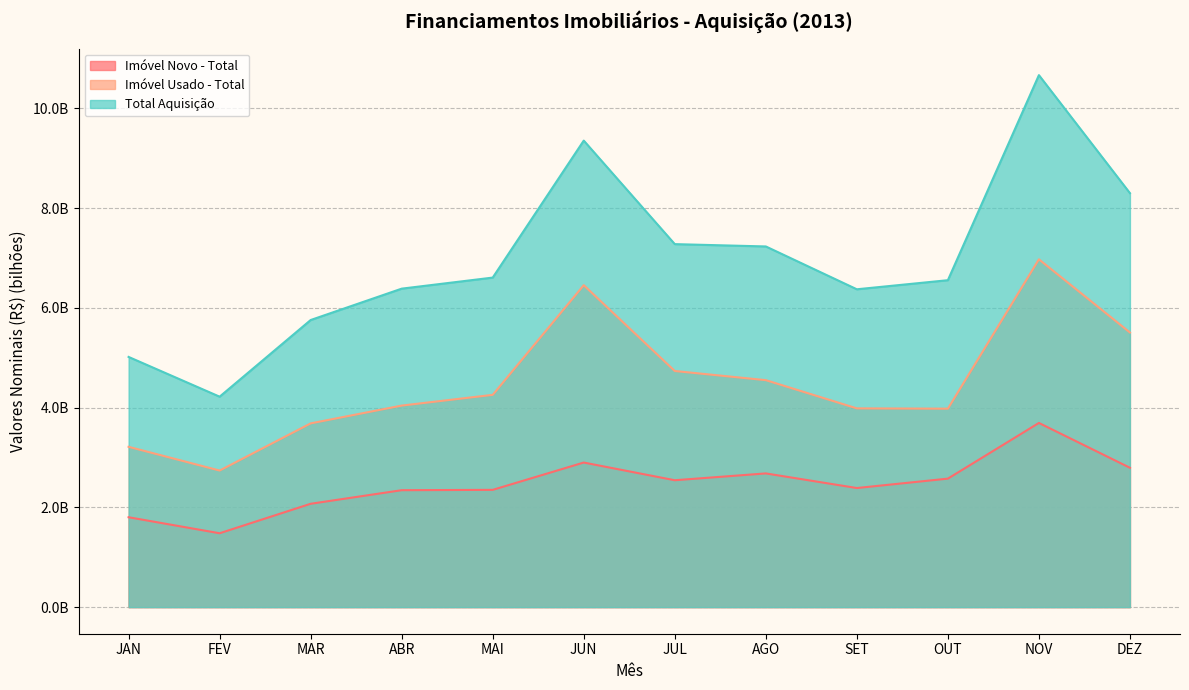

The value of Imóvel Usado - Total at AGO is 6.7. True or false?

False